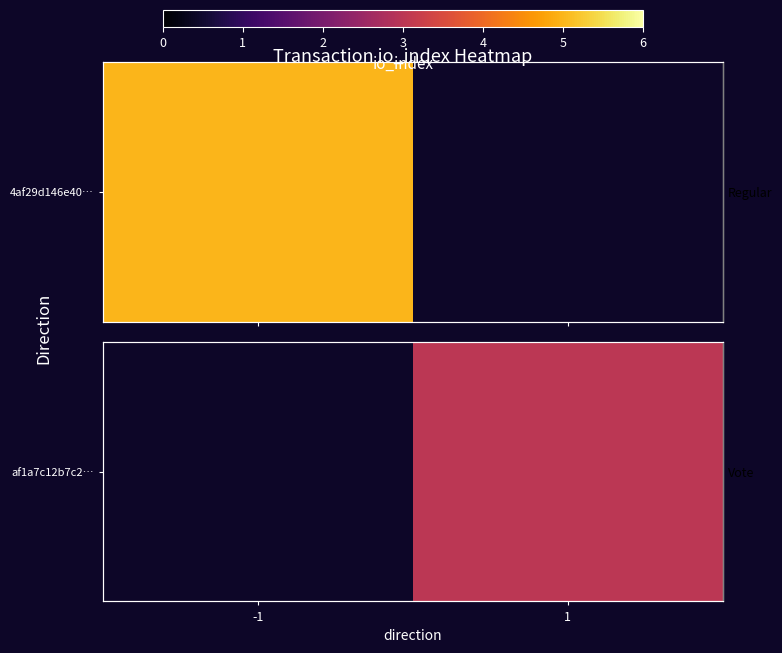

Rank the categories by value from lowest to highest.

-1, 1